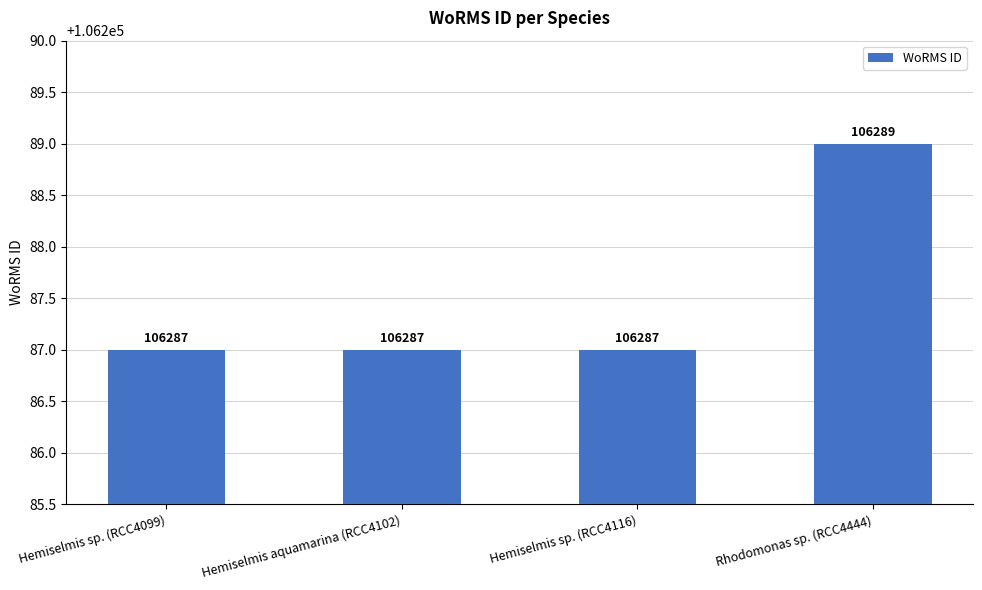

Are the bars grouped side by side (vs. stacked)?

No